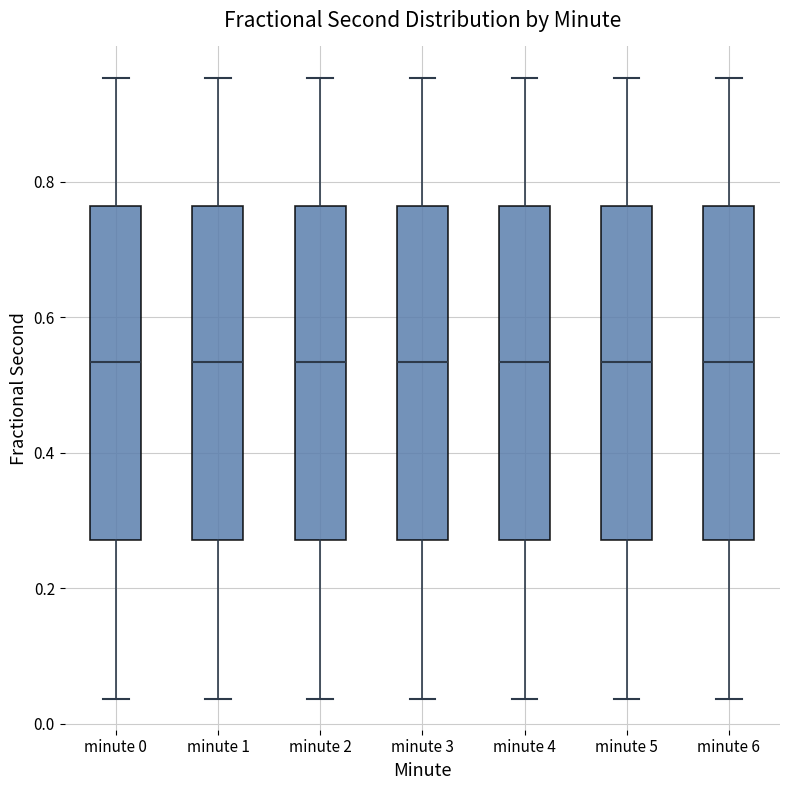

Reading left to right, read every box against the y-axis: the position of its median line, the range the box covers, and the ends of its whiskers. The values are not printed on the chart, so give them approximately, as read against the axis.

minute 0: median 0.54, box 0.28 to 0.76, whiskers 0.04 to 0.96
minute 1: median 0.54, box 0.28 to 0.76, whiskers 0.04 to 0.96
minute 2: median 0.54, box 0.28 to 0.76, whiskers 0.04 to 0.96
minute 3: median 0.54, box 0.28 to 0.76, whiskers 0.04 to 0.96
minute 4: median 0.54, box 0.28 to 0.76, whiskers 0.04 to 0.96
minute 5: median 0.54, box 0.28 to 0.76, whiskers 0.04 to 0.96
minute 6: median 0.54, box 0.28 to 0.76, whiskers 0.04 to 0.96